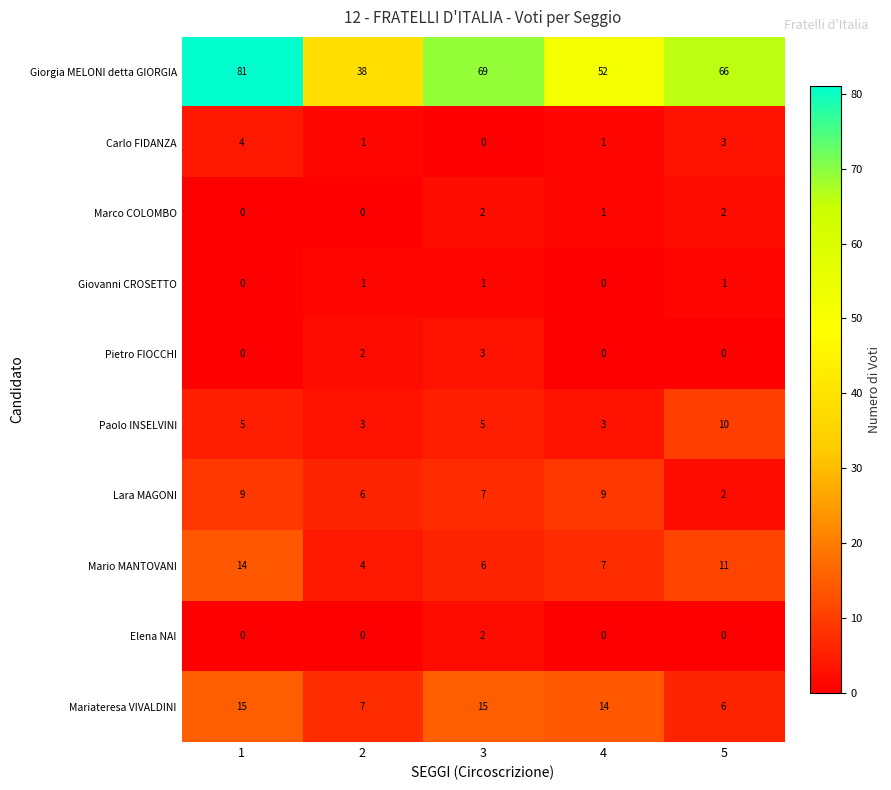

What is the total value across all series at 4?

87